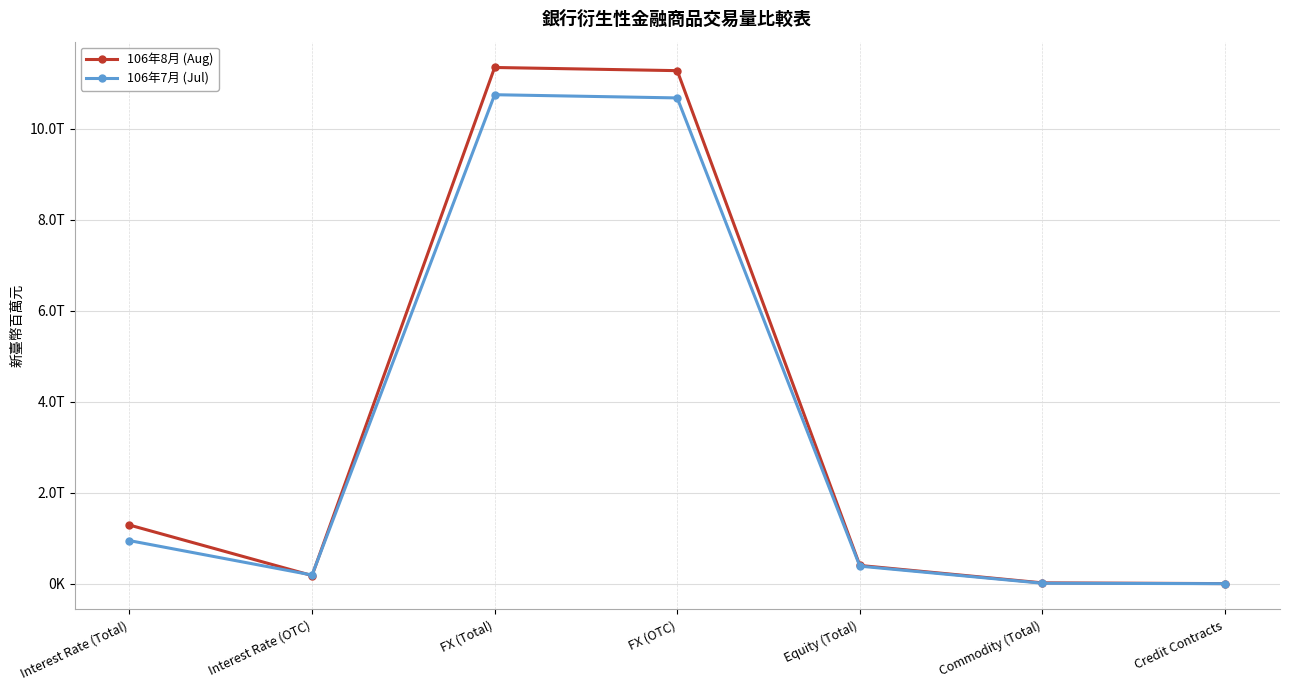

After their last crossing, which series has the higher values: 106年8月 (Aug) or 106年7月 (Jul)?

106年8月 (Aug)